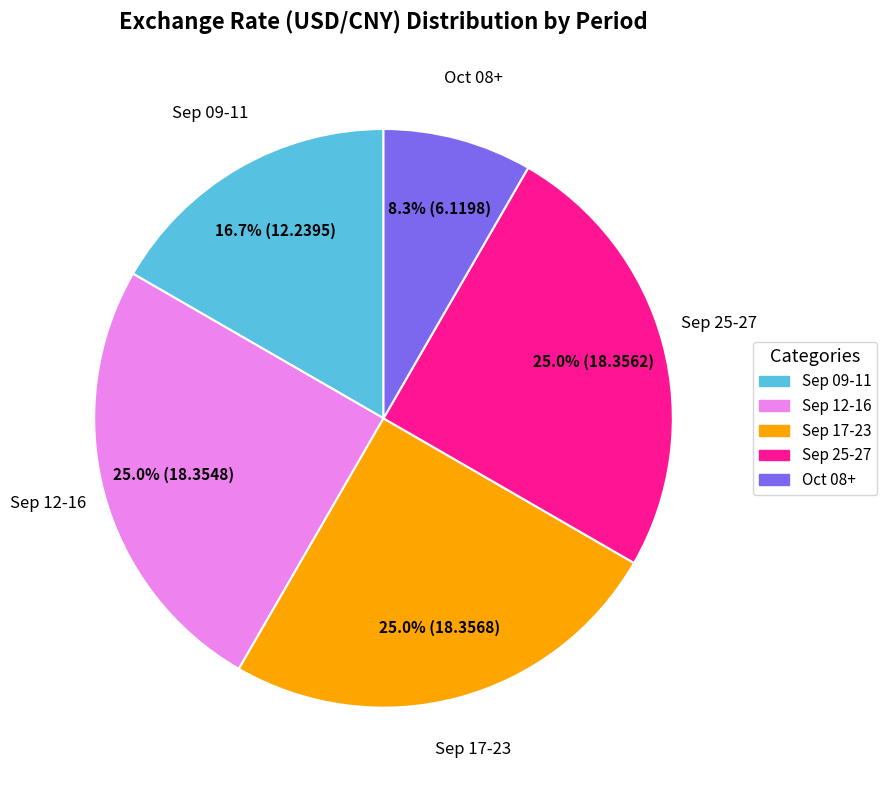

Approximately how many times larger is the value at Sep 25-27 compared to Oct 08+?

3.0